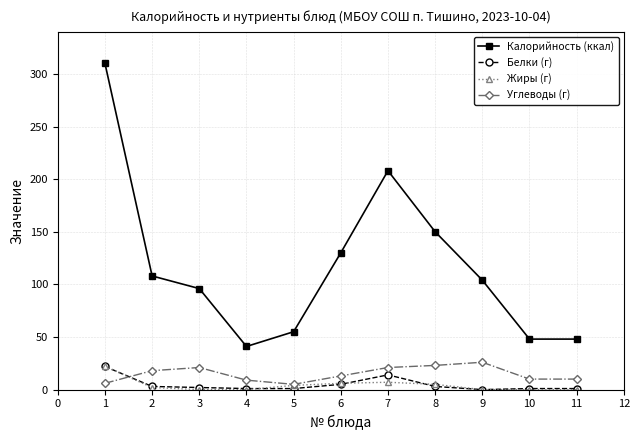

Which series ends up on top after the final intersection of Белки (г) and Углеводы (г)?

Углеводы (г)